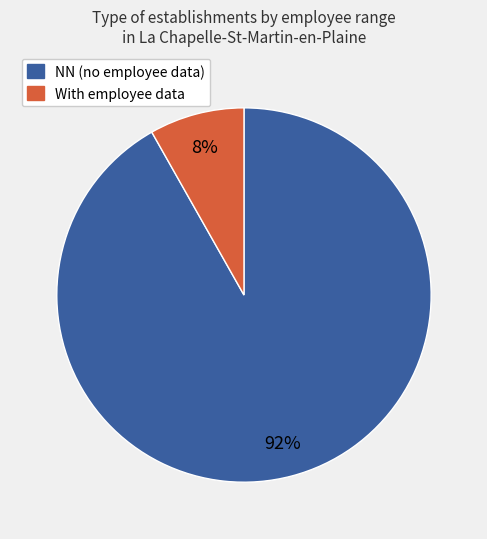

To the nearest percent, what is the difference between the With employee data and NN (no employee data) slice percentages?

84%